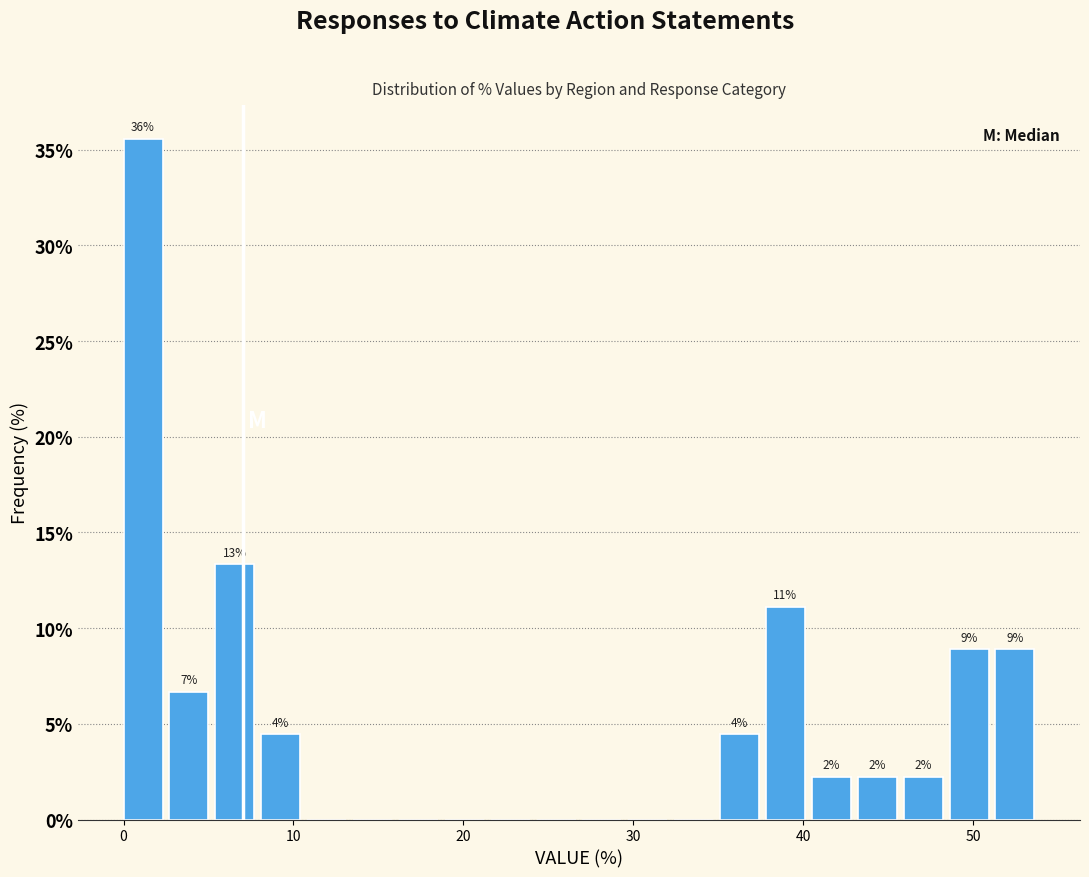

Around what value on the x-axis is the tallest bar? Give the approximate position of its centre, as read against the axis.

1